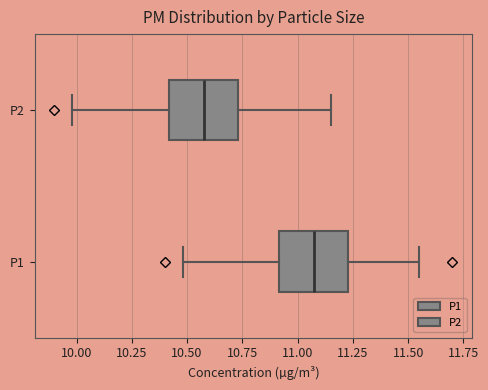

Reading bottom to top, transcribe this box plot: for each box, give where its median line is, the range the box spans, and where its two whiskers end, as read against the x-axis. The values are not printed on the chart, so give them approximately, as read against the axis.

P1: median 11.10, box 10.90 to 11.25, whiskers 10.50 to 11.55
P2: median 10.60, box 10.40 to 10.75, whiskers 10.00 to 11.15